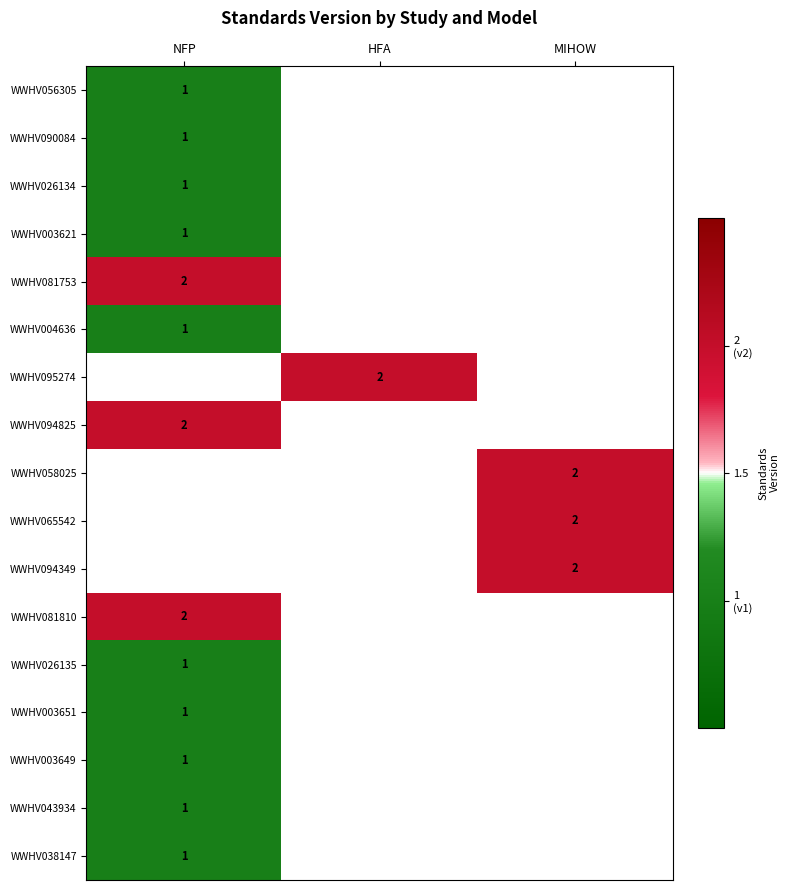

True or false: WWHV056305 has a value of 0 at NFP.

False